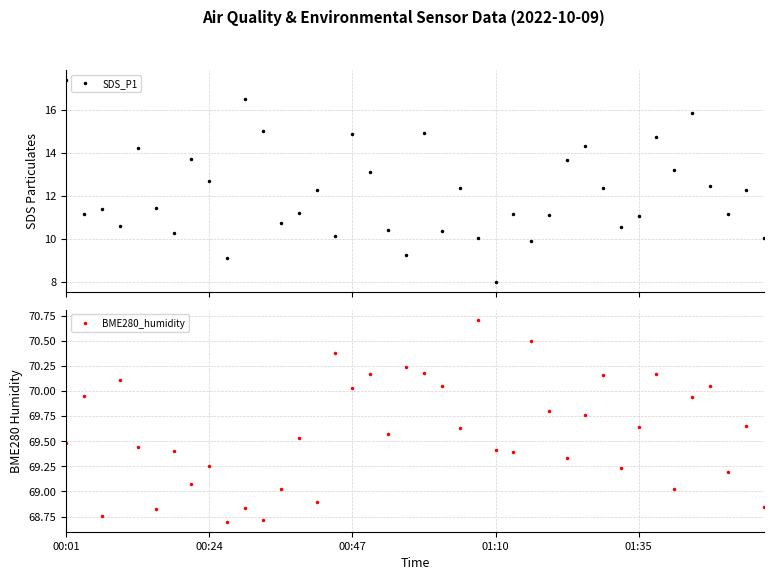

What is the maximum value for BME280_humidity?

70.7